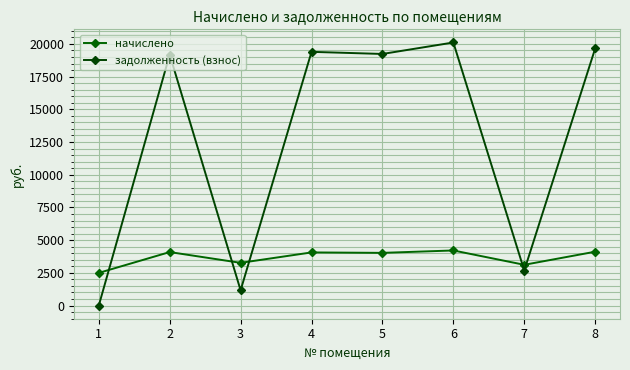

True or false: задолженность (взнос) has more than 2 interior local peaks.

True